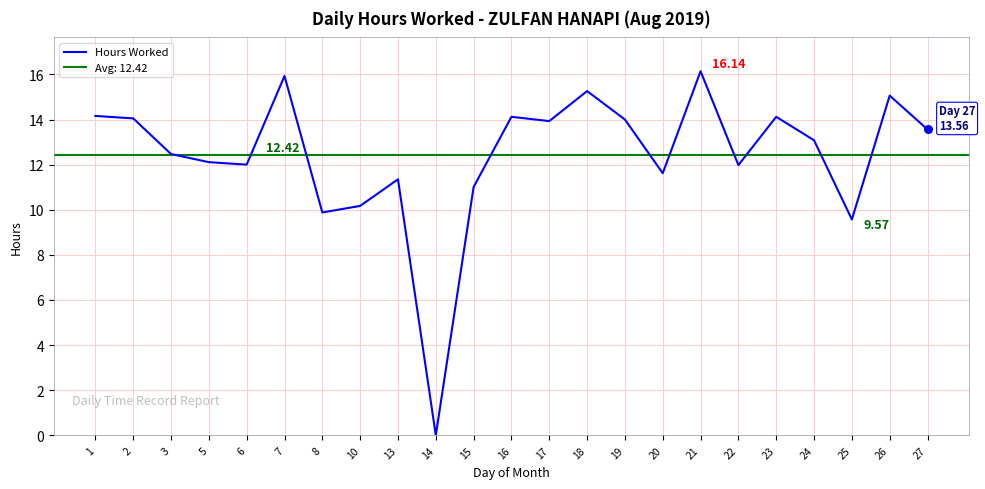

What is the change in value from 1 to 15?

-3.2